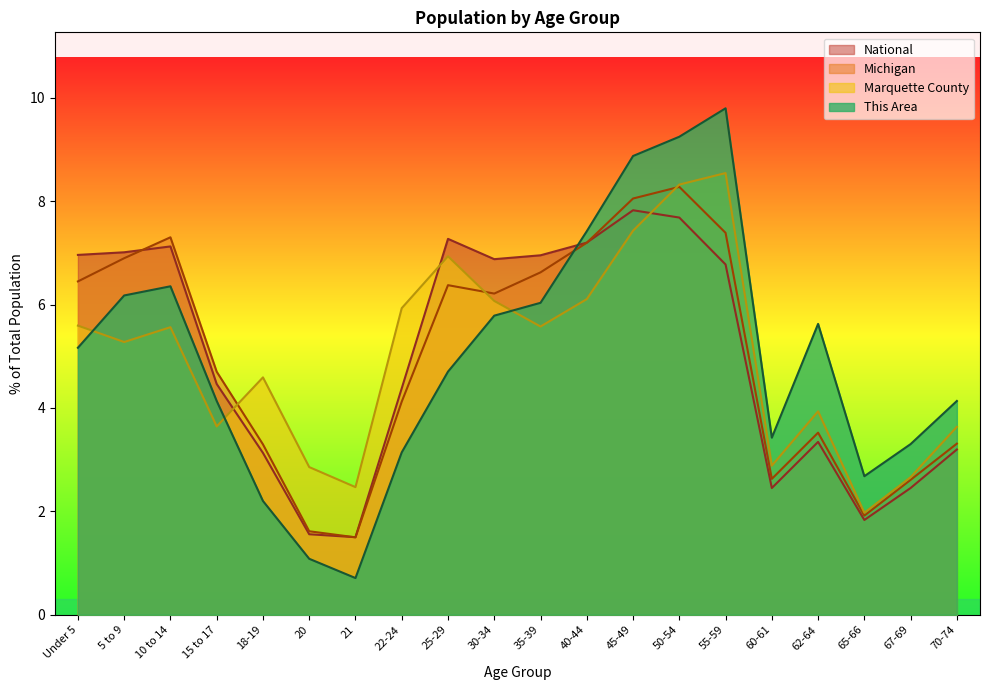

Between 5 to 9 and 35-39, which series saw the biggest shift?

Marquette County